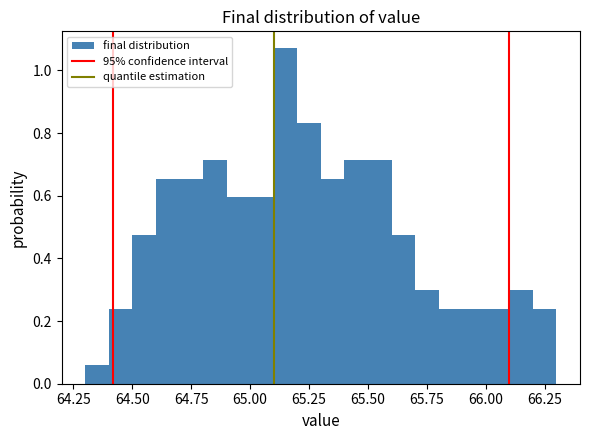

Around what value on the x-axis is the tallest bar? Give the approximate position of its centre, as read against the axis.

65.15